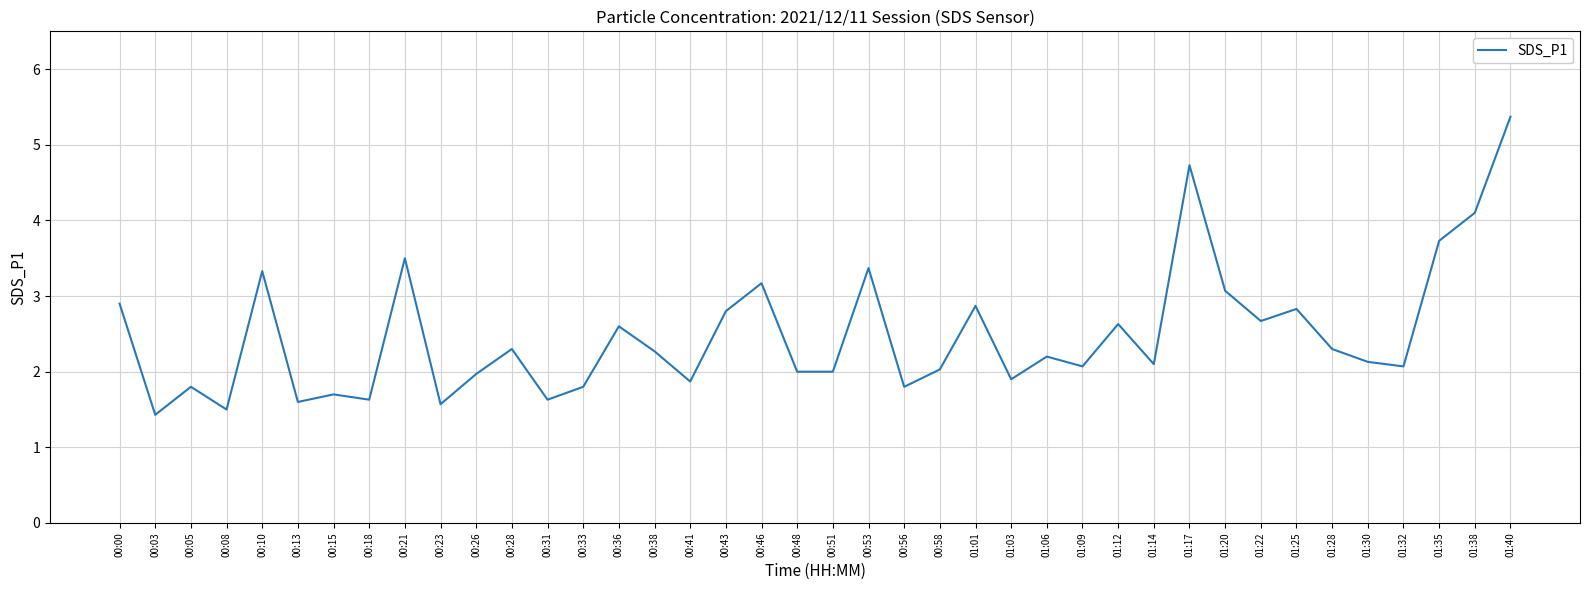

Is it true that the value at 01:35 is 3.7?

True